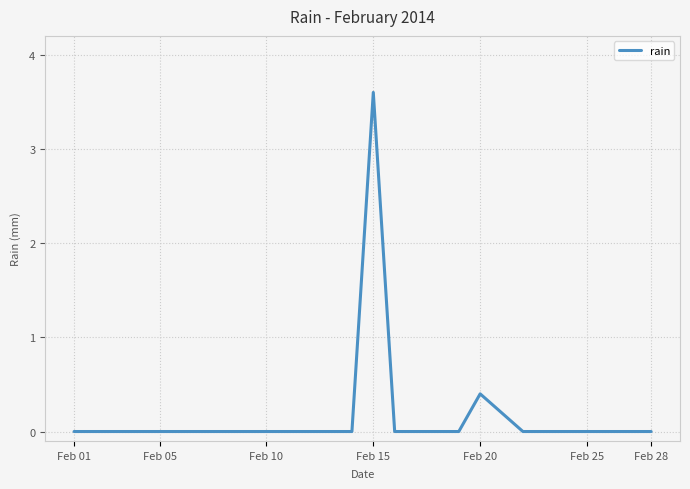

What is the maximum value shown in the chart?

3.6